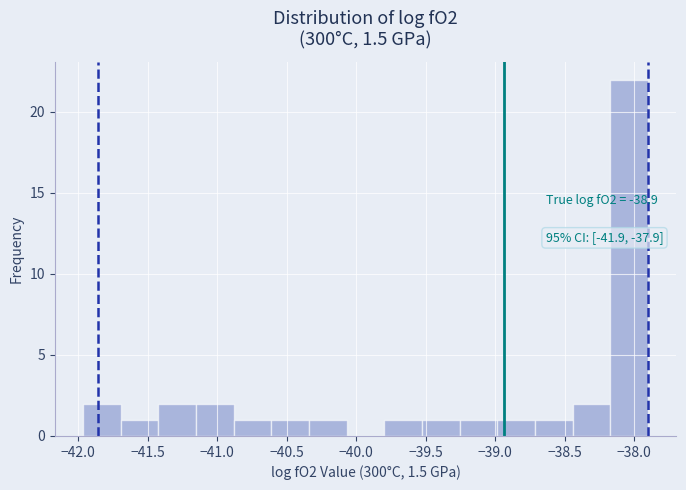

Which range on the x-axis has the tallest bar?

-38.15 to -37.90